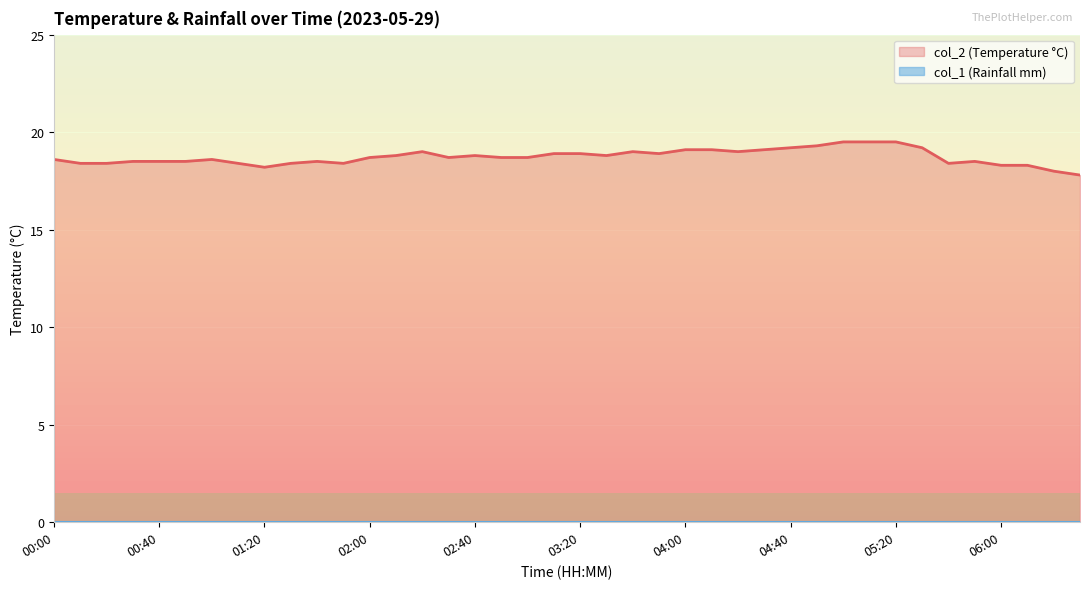

Where is the data nearest to the value 18?

06:20